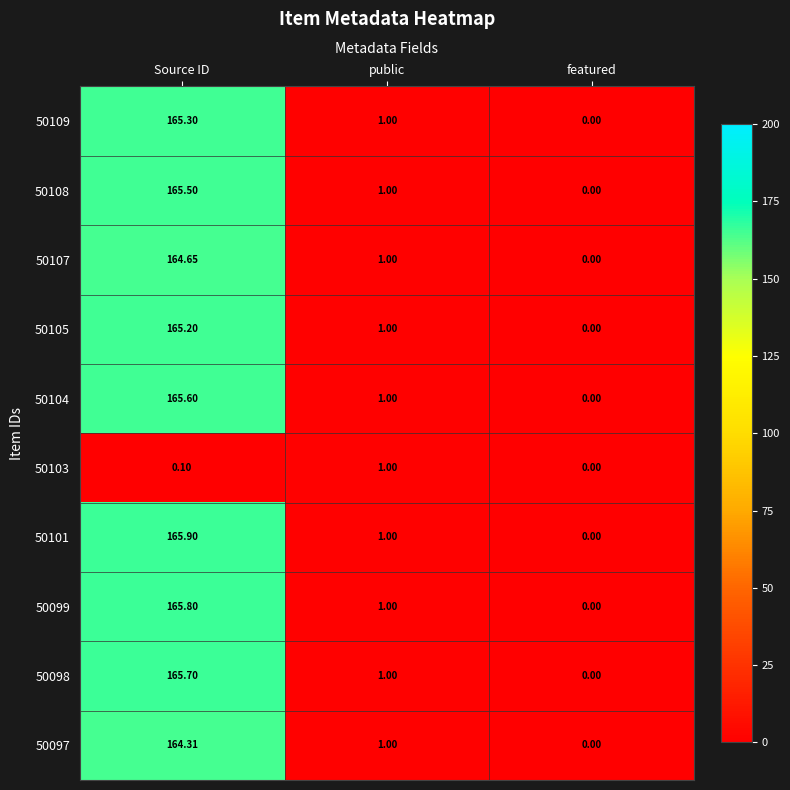

At which category is the sum across all series the highest?

Source ID